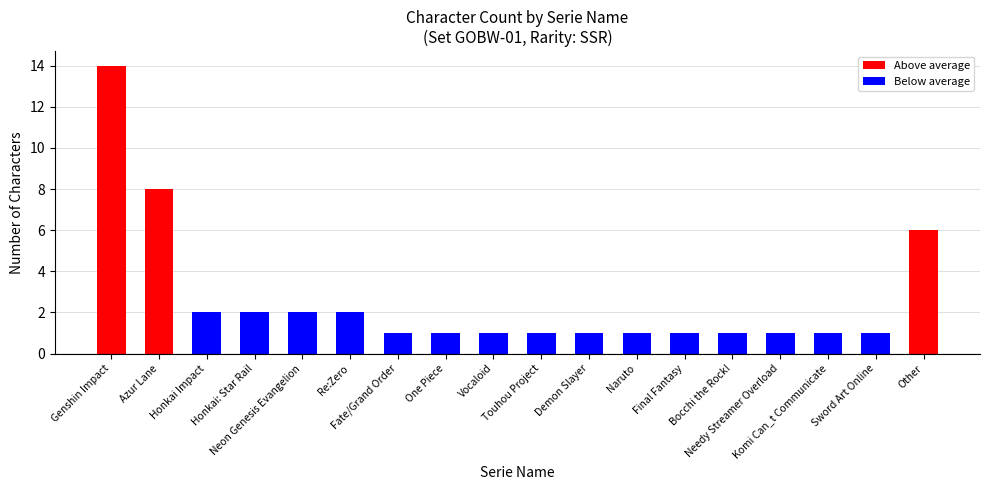

What is the value of the 16th bar from the left?

1